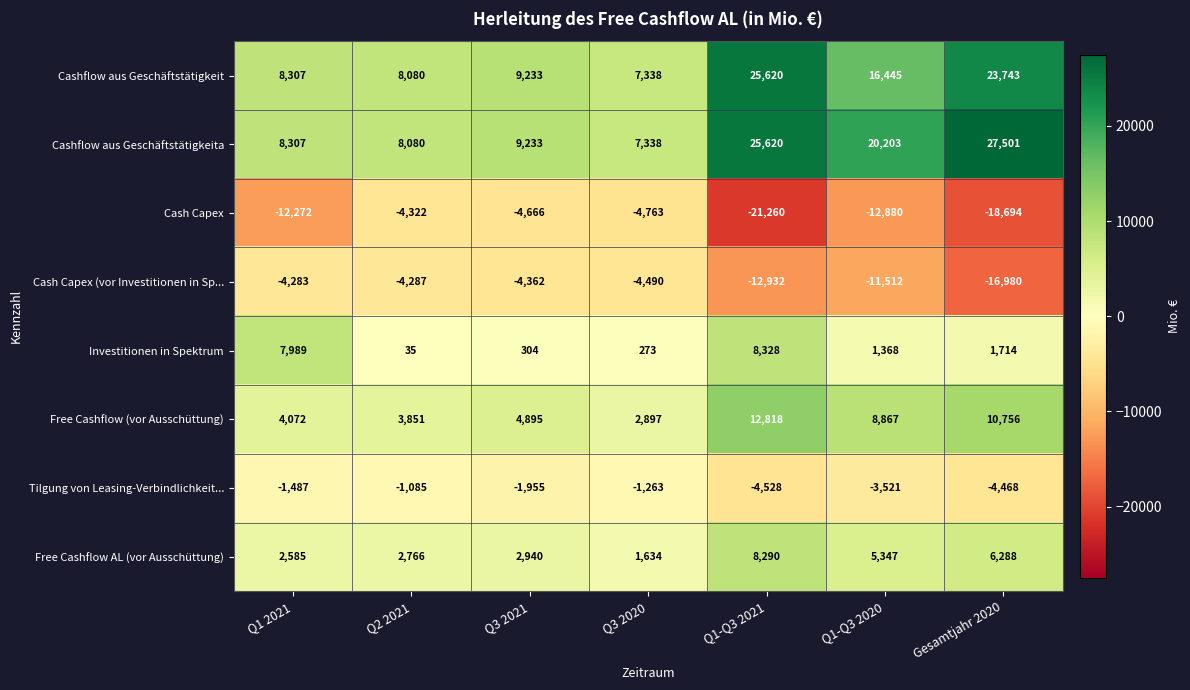

At how many categories does at least one series exceed 23906?

2